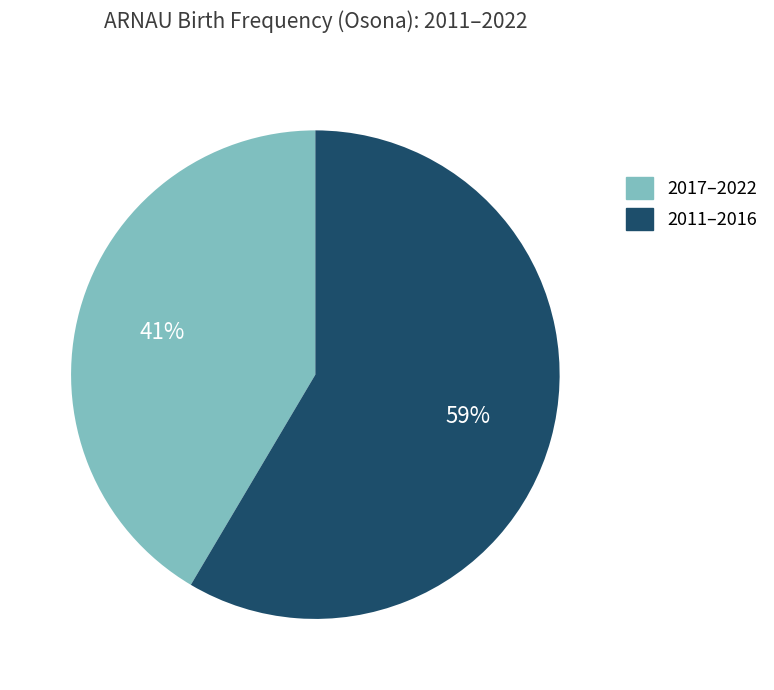

Which slice is the largest?

2011–2016